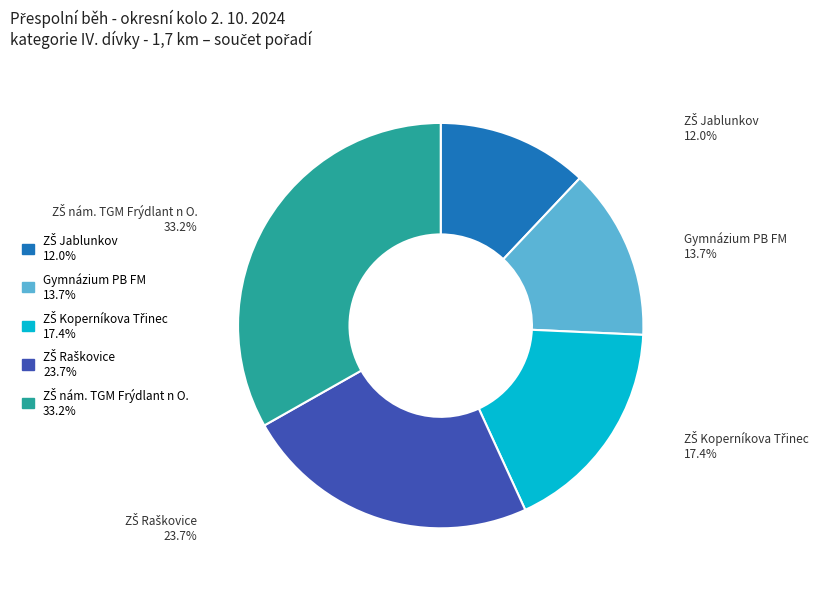

Is Gymnázium PB FM the majority of the pie?

No